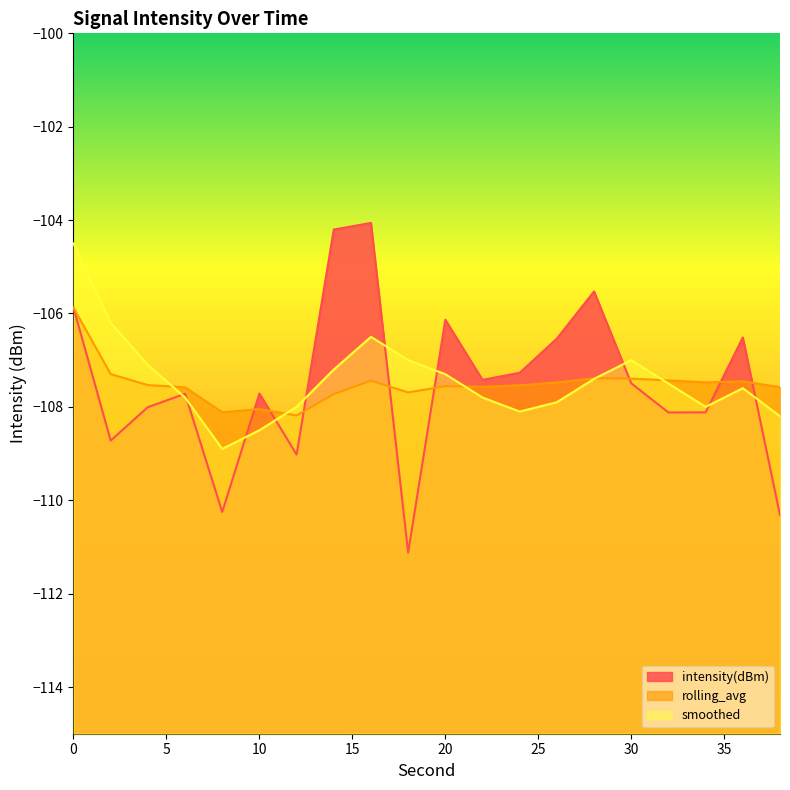

Read the smoothed value at 12.

-108.0